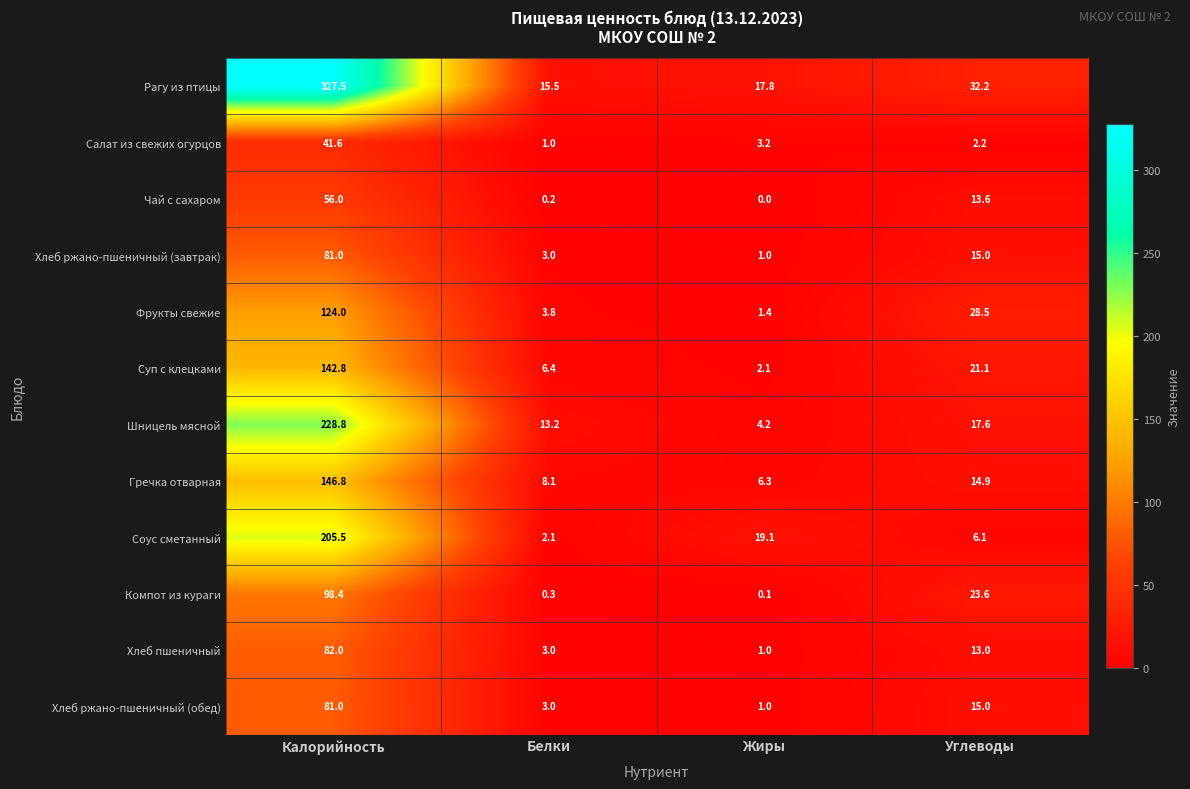

What is the sum of the Суп с клецками values at Белки and Калорийность?

149.2